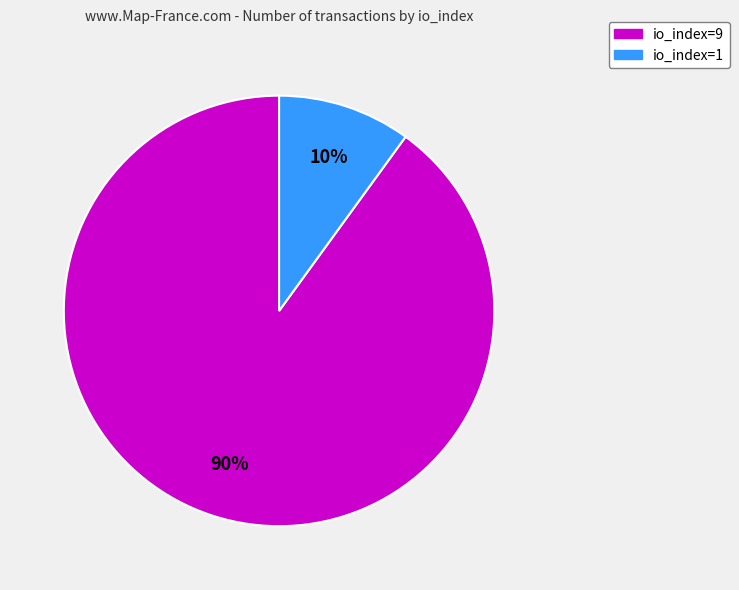

True or false: io_index=1 accounts for 23% of the total.

False